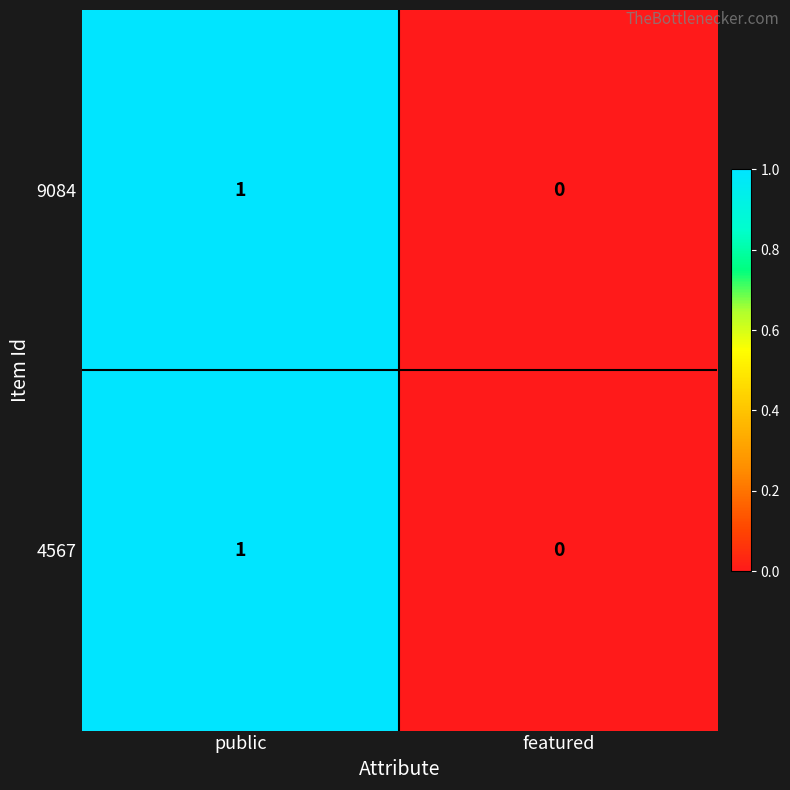

At which category is the sum across all series the highest?

public